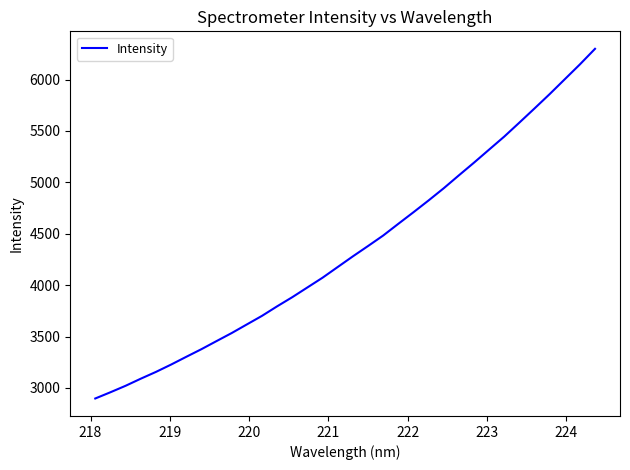

How many lines are shown in the chart?

1